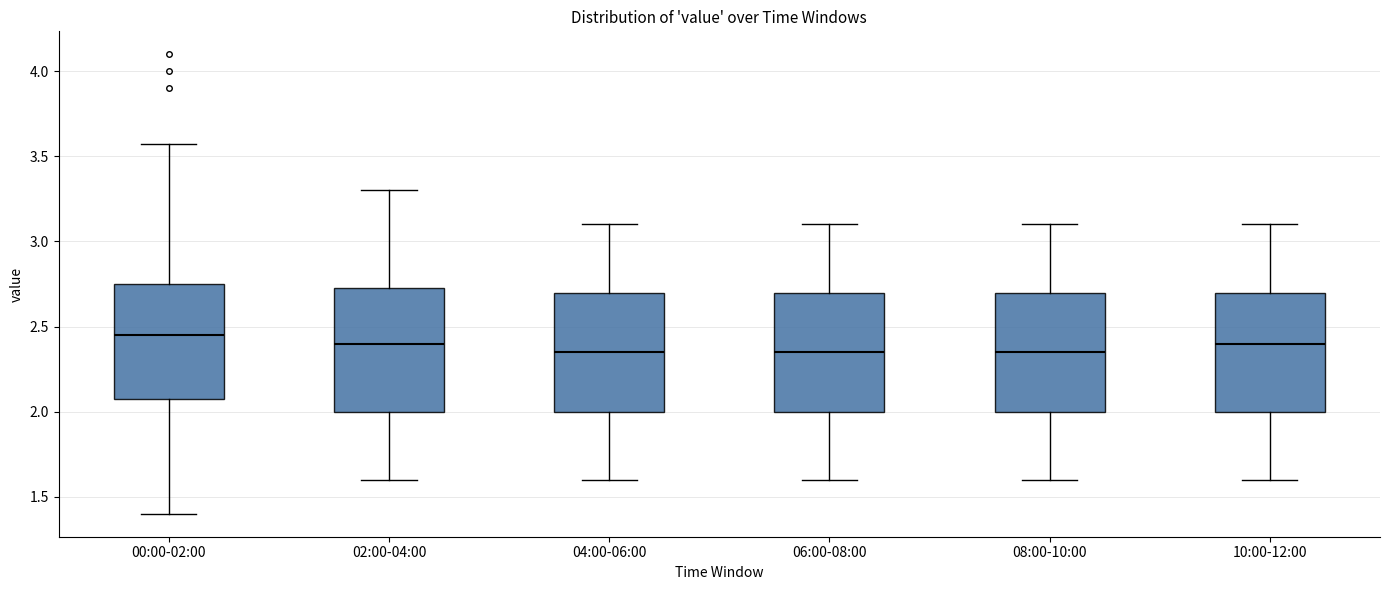

Where is the upper edge of the box for 04:00-06:00 on the y-axis? The values are not printed on the chart, so give them approximately, as read against the axis.

2.70